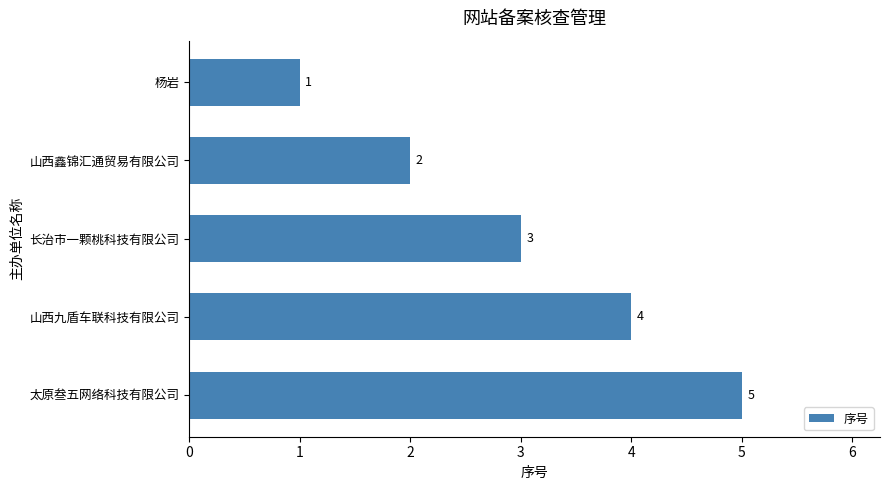

Is it true that the value at 山西九盾车联科技有限公司 is 6?

False